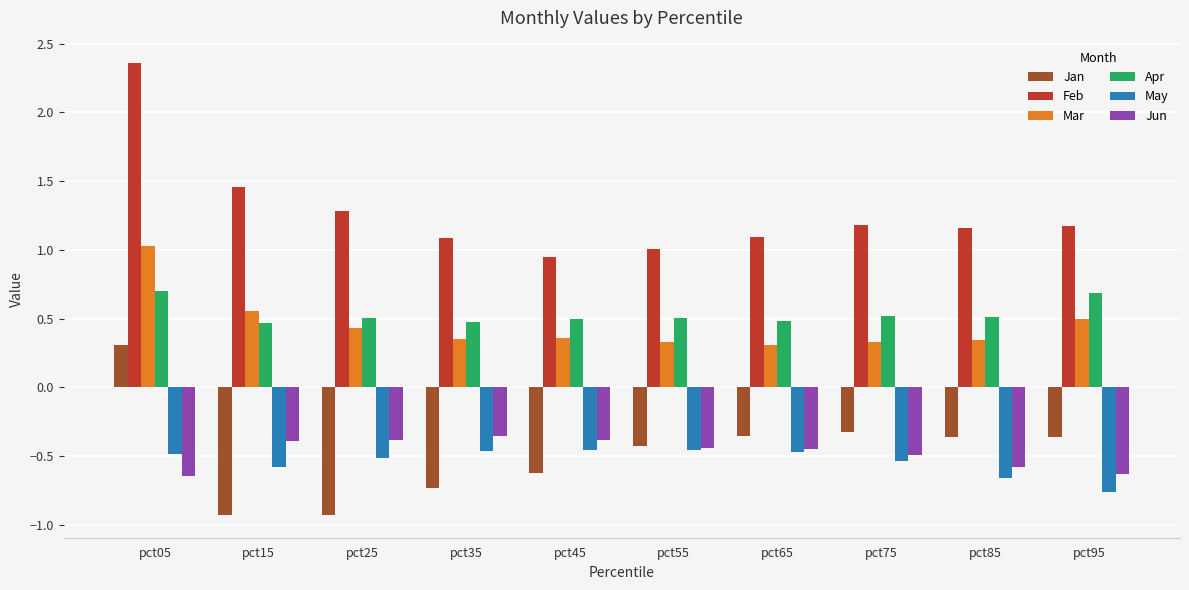

How many values in the Jan series exceed 0?

1